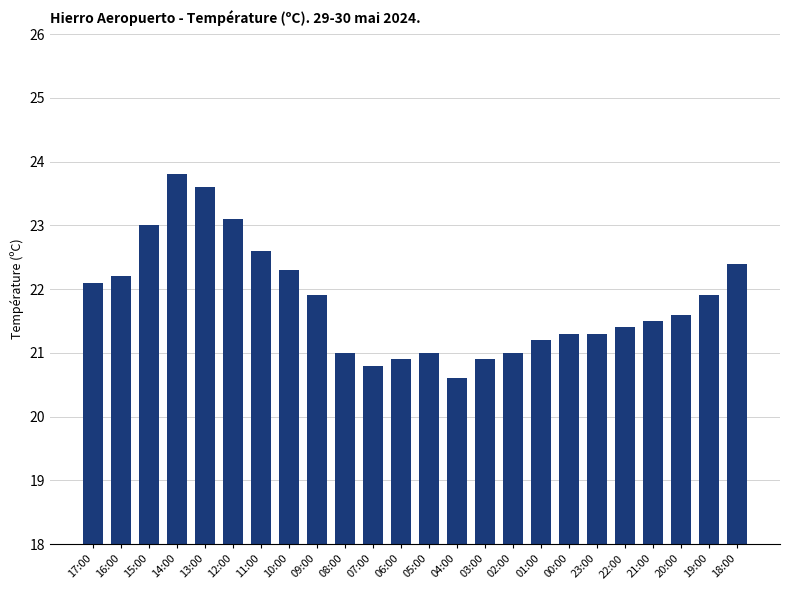

Reading left to right, extract all data points from this chart.

22.1	22.2	23.0	23.8	23.6	23.1	22.6	22.3	21.9	21.0	20.8	20.9	21.0	20.6	20.9	21.0	21.2	21.3	21.3	21.4	21.5	21.6	21.9	22.4